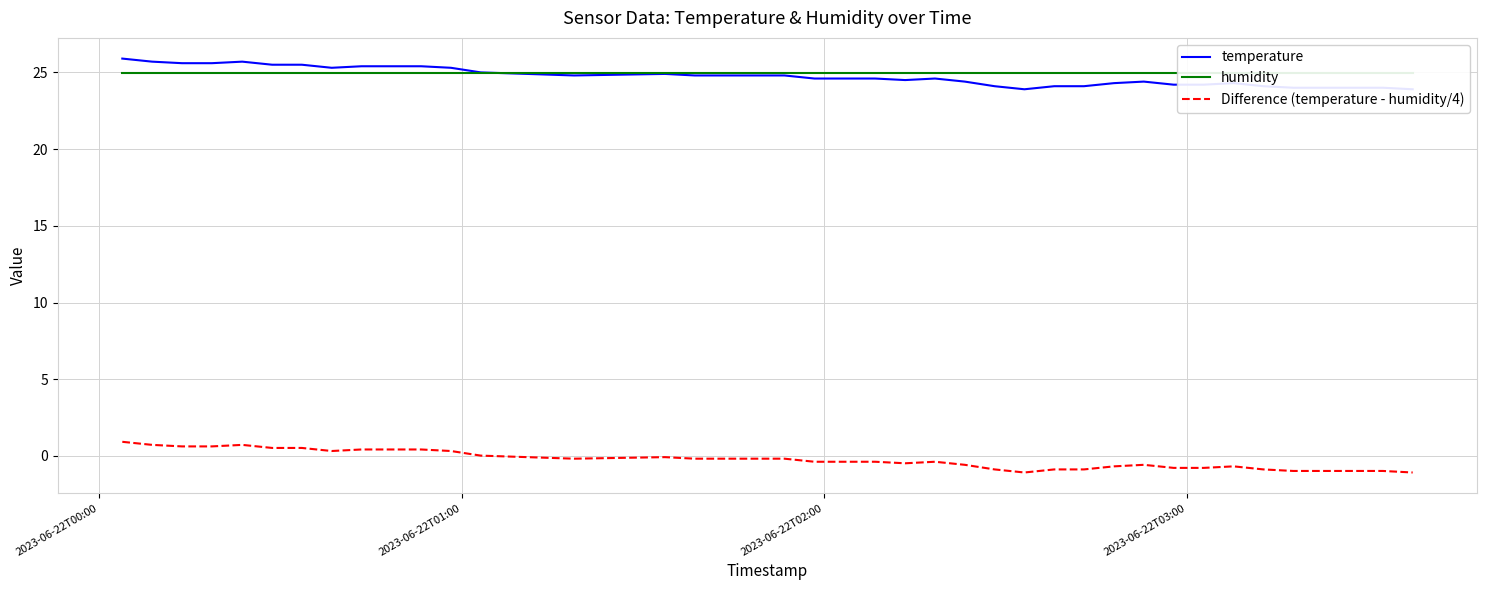

Which series has the widest spread of values?

temperature